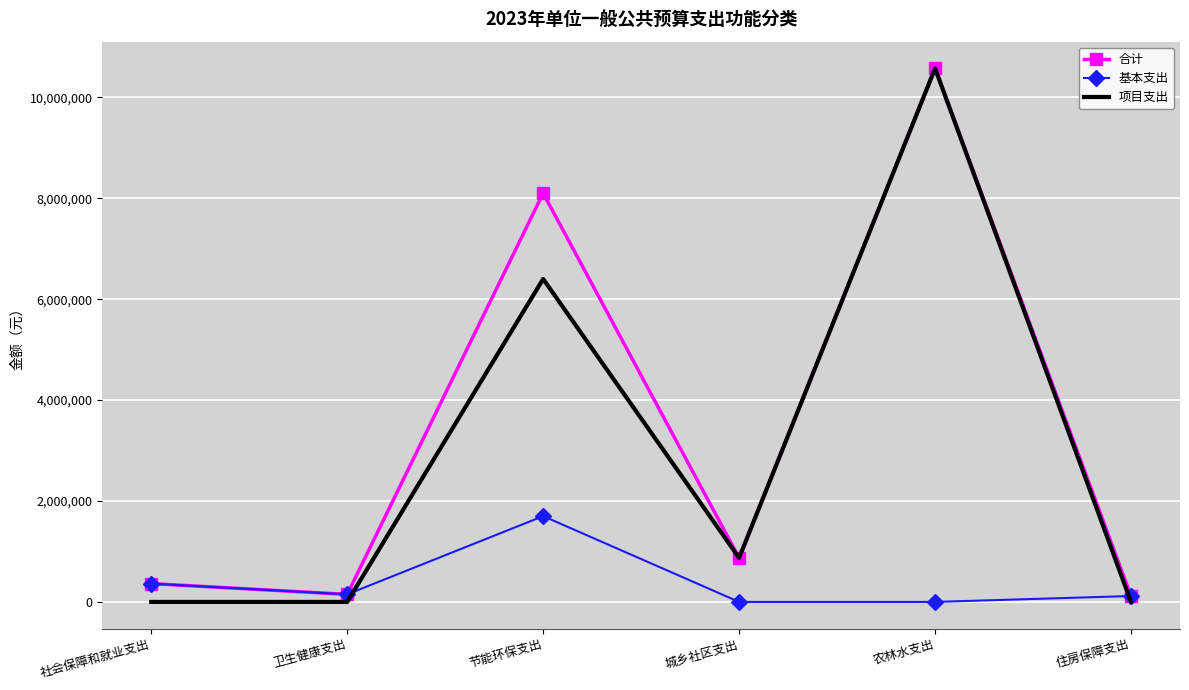

True or false: 项目支出 and 基本支出 cross at least once.

True